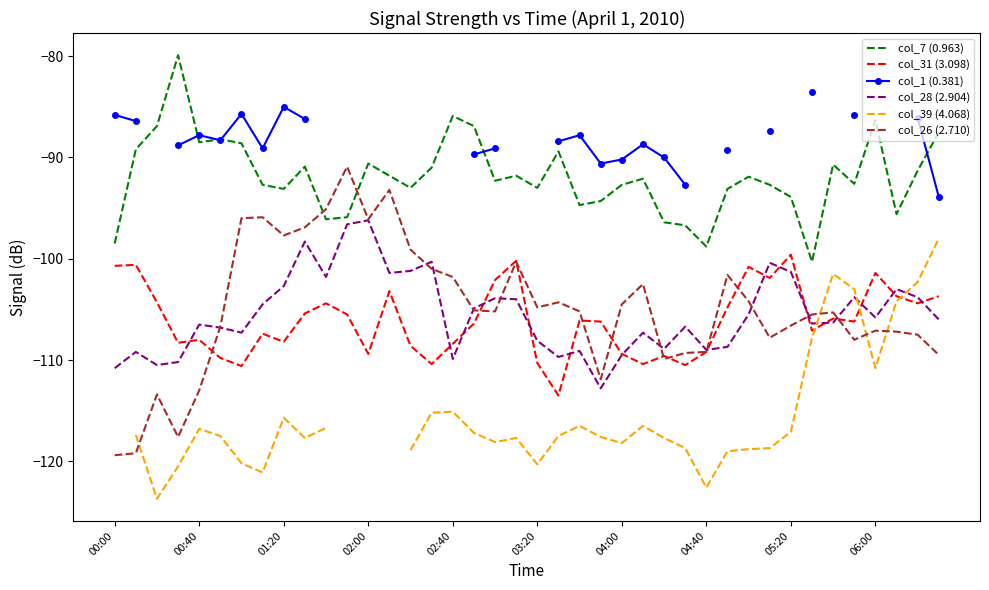

What is the difference between the maximum and minimum values in the col_28 (2.904) series?

16.6